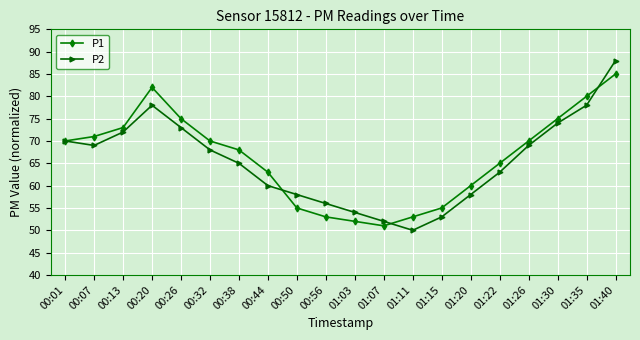

Reading left to right, what are all the values shown in this chart?

P1: 00:01=70	00:07=71	00:13=73	00:20=82	00:26=75	00:32=70	00:38=68	00:44=63	00:50=55	00:56=53	01:03=52	01:07=51	01:11=53	01:15=55	01:20=60	01:22=65	01:26=70	01:30=75	01:35=80	01:40=85
P2: 00:01=70	00:07=69	00:13=72	00:20=78	00:26=73	00:32=68	00:38=65	00:44=60	00:50=58	00:56=56	01:03=54	01:07=52	01:11=50	01:15=53	01:20=58	01:22=63	01:26=69	01:30=74	01:35=78	01:40=88